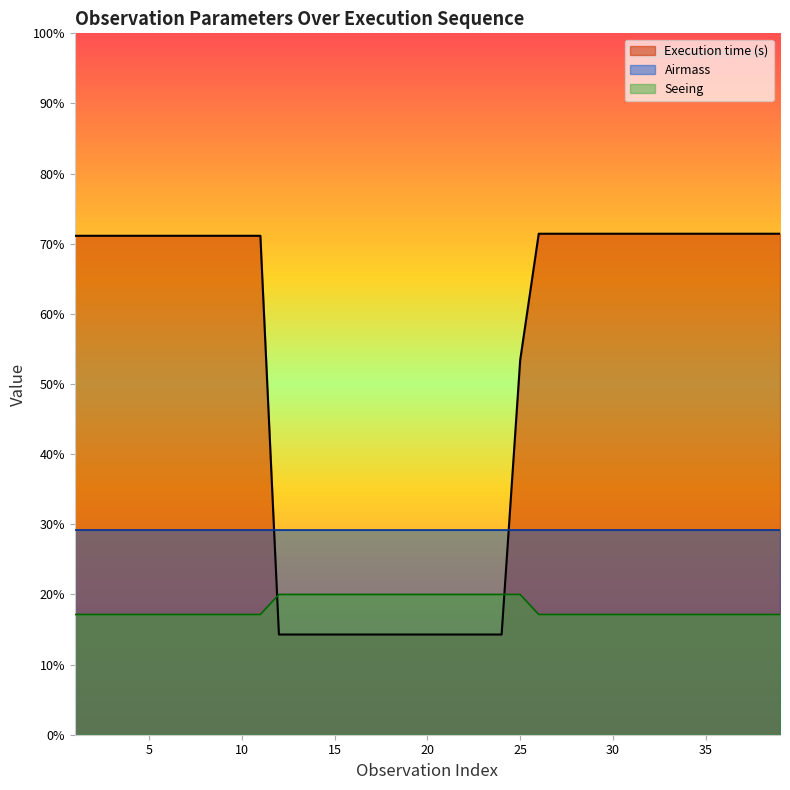

What are all the series names shown in the legend?

Execution time (s), Airmass, Seeing